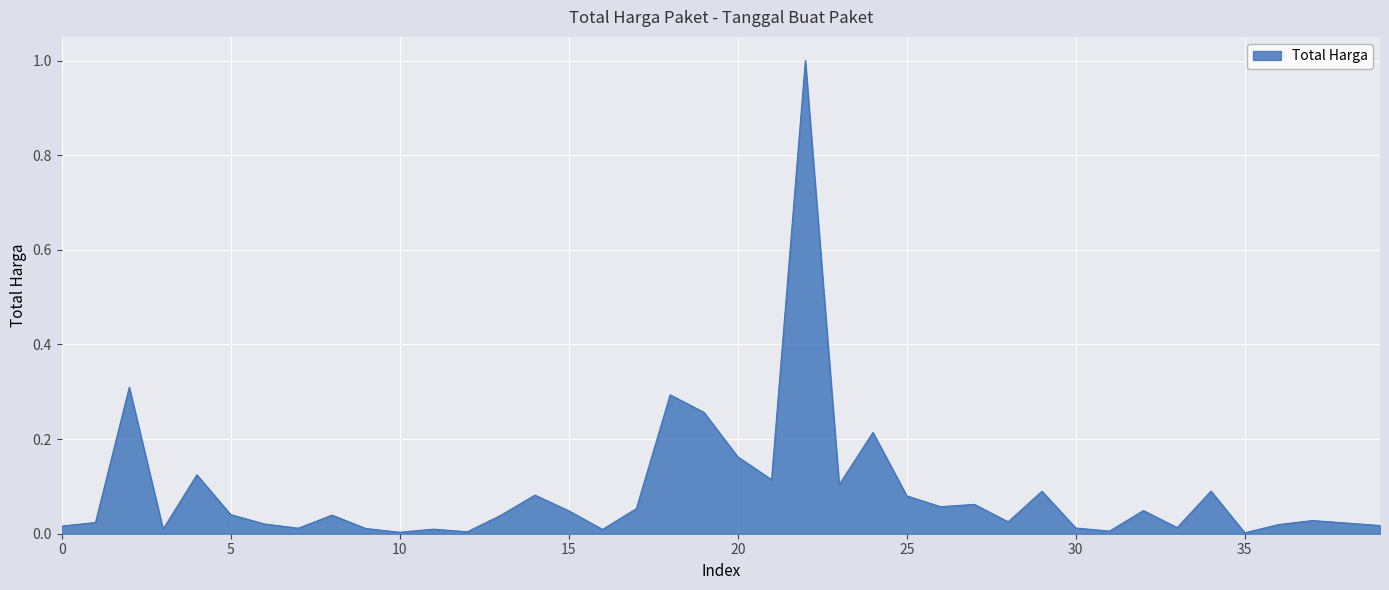

What is the greatest value displayed?

1.0